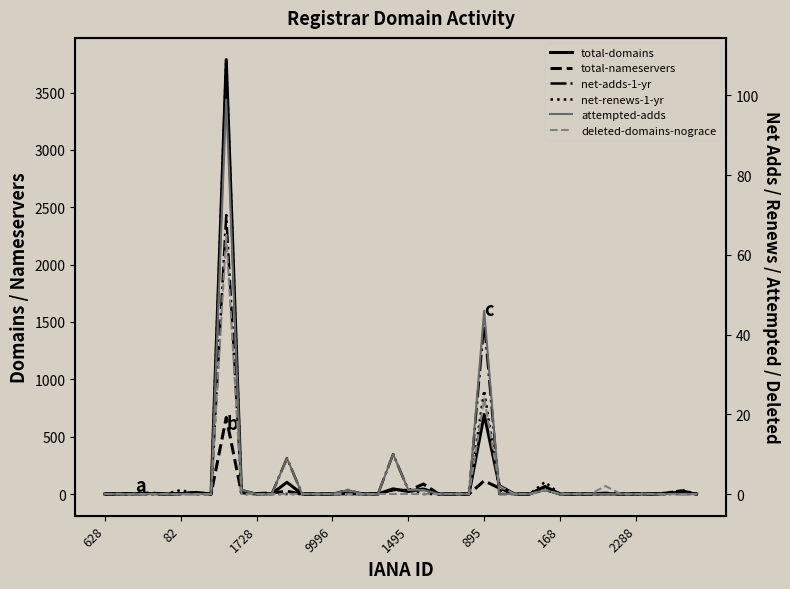

At 18, list the series in order from smallest to largest.

net-adds-1-yr, net-renews-1-yr, attempted-adds, deleted-domains-nograce, total-domains, total-nameservers